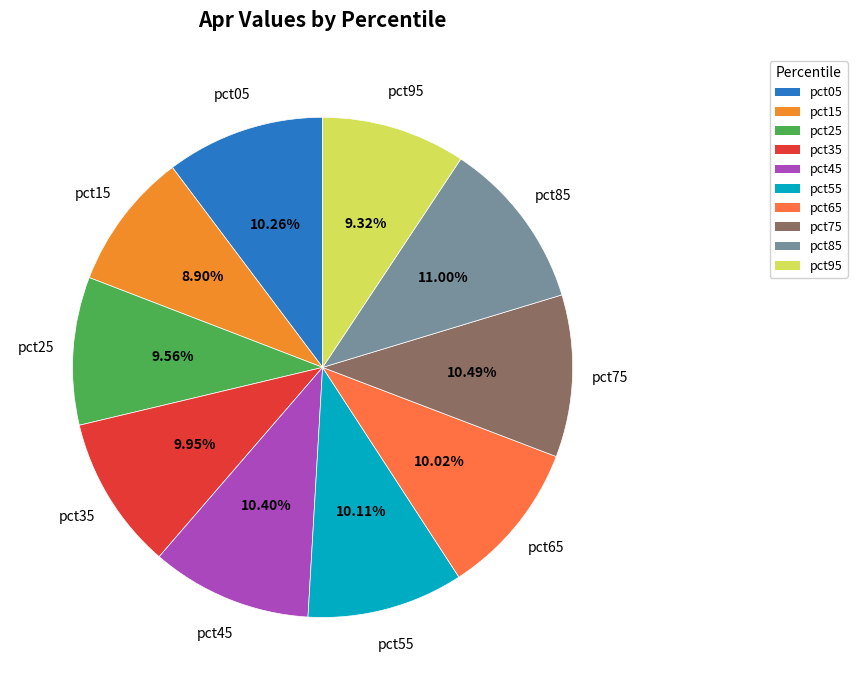

Does pct45 account for over 50% of the chart?

No